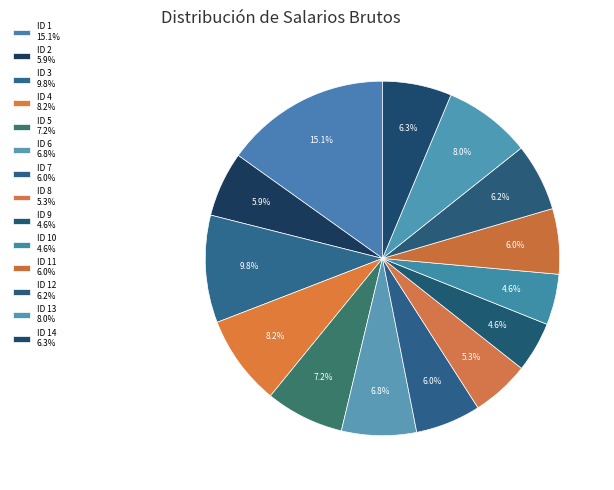

Which category has the smallest portion of the pie?

ID 9